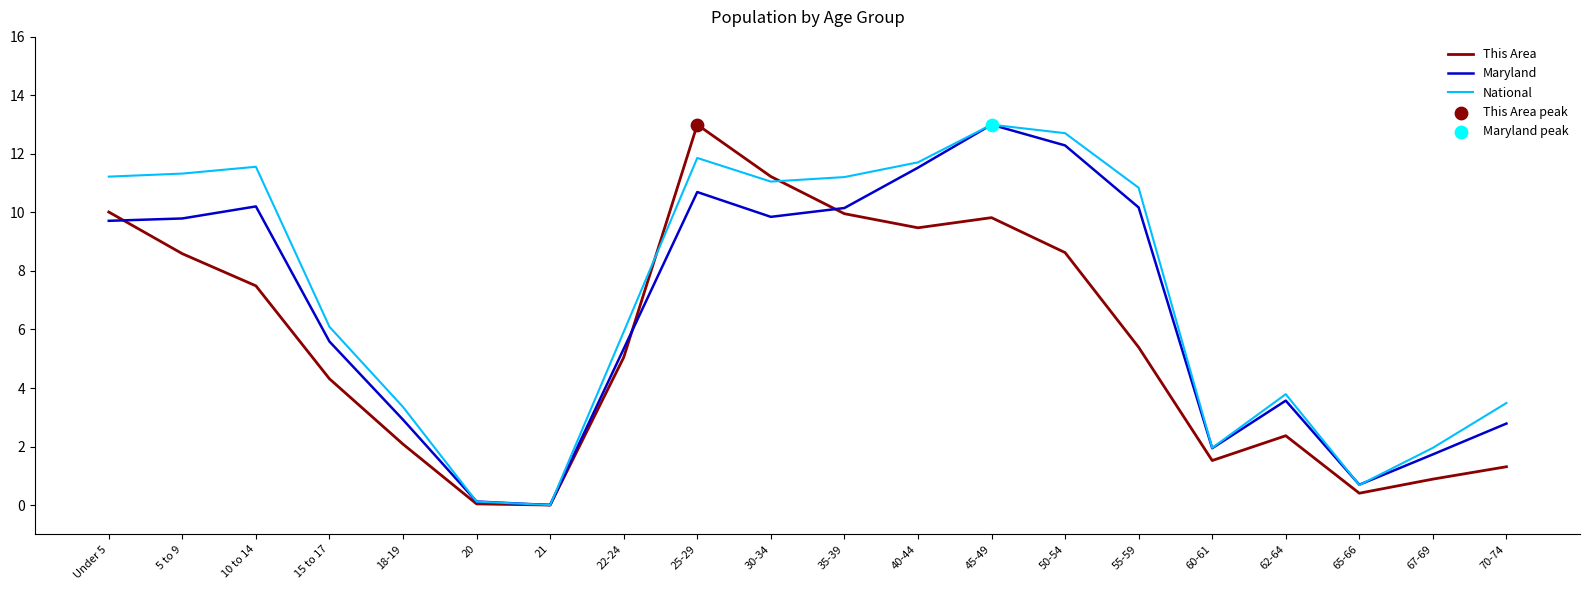

What is the difference between the highest and lowest values at 30-34?

1.4